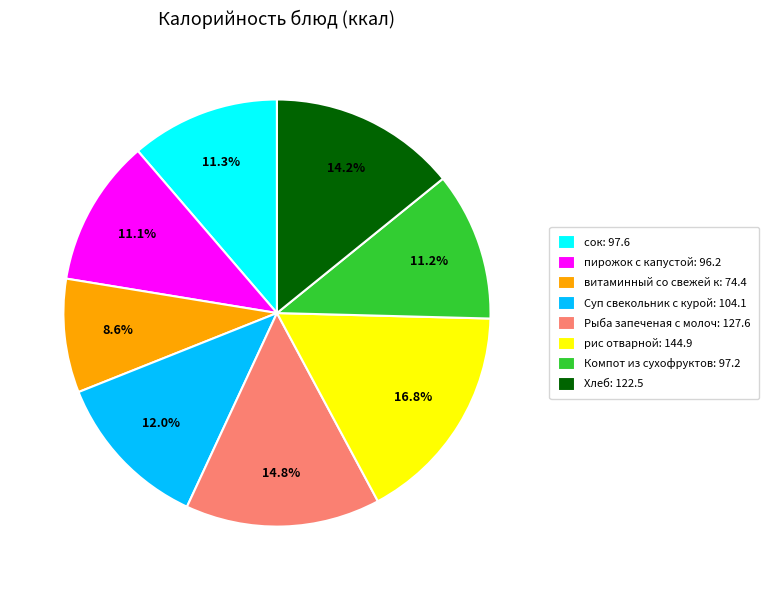

What is the largest slice in the pie chart?

рис отварной: 144.9